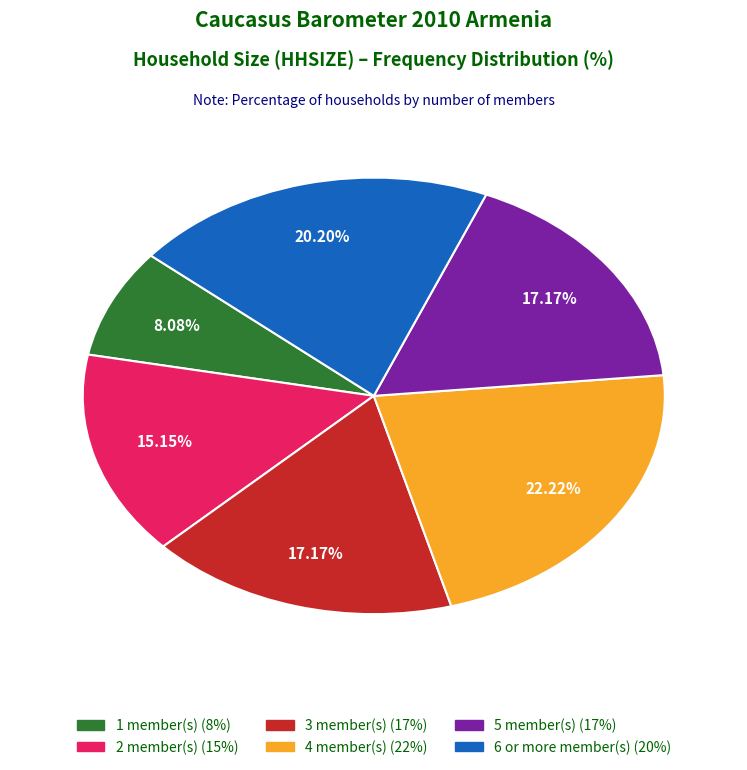

To the nearest percent, what is the combined percentage of 6 or more and 4?

42%